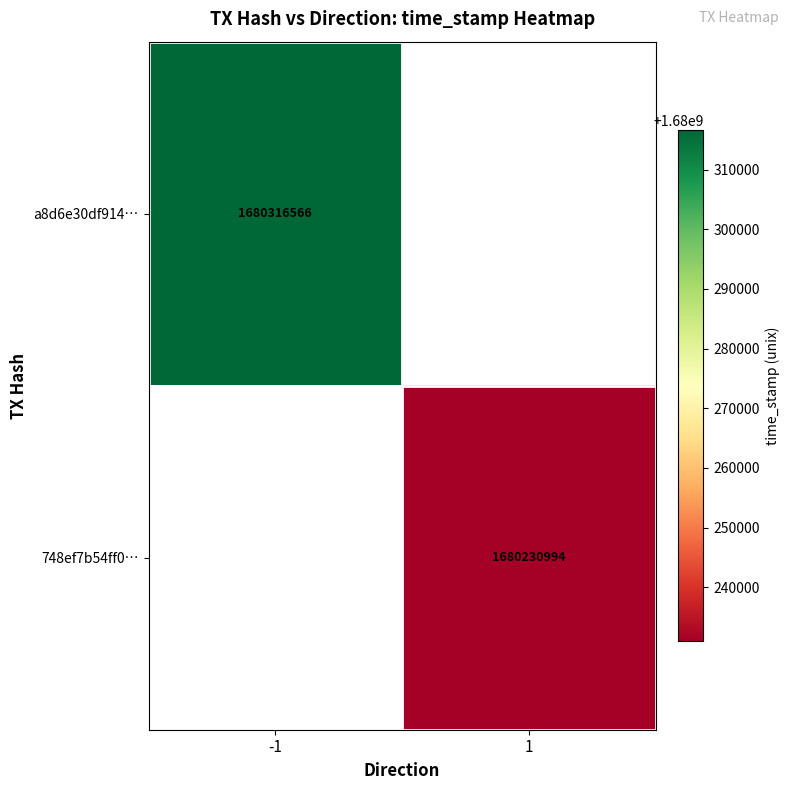

The value of a8d6e30df914… at -1 is 1680316566. True or false?

True